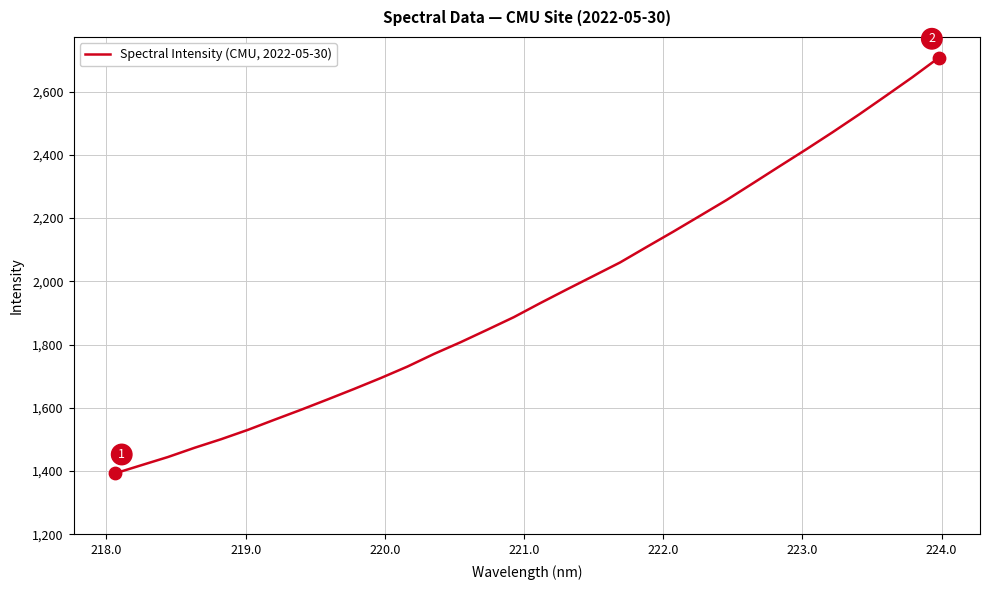

What is the minimum value shown in the chart?

1392.2